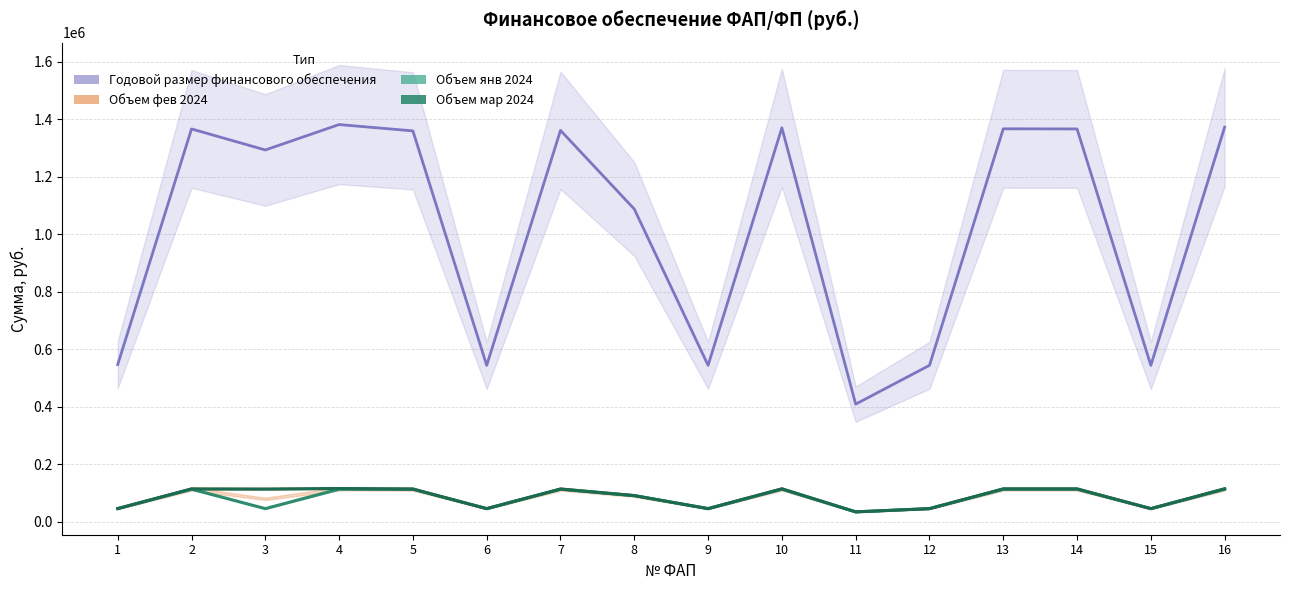

At which category does Объем фев 2024 reach its first local peak?

2